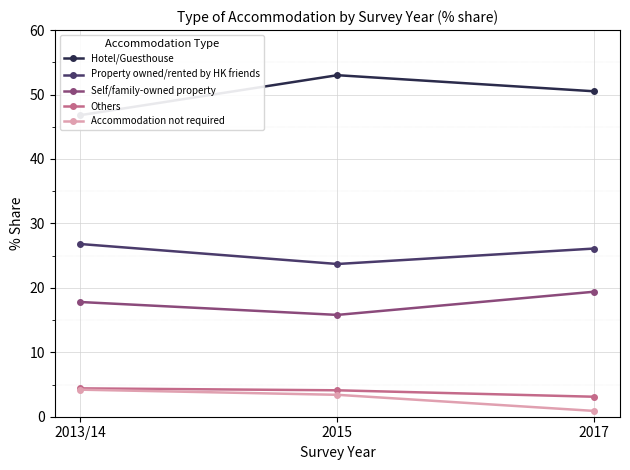

True or false: Property owned/rented by HK friends has a value of 34.0 at 2015.

False